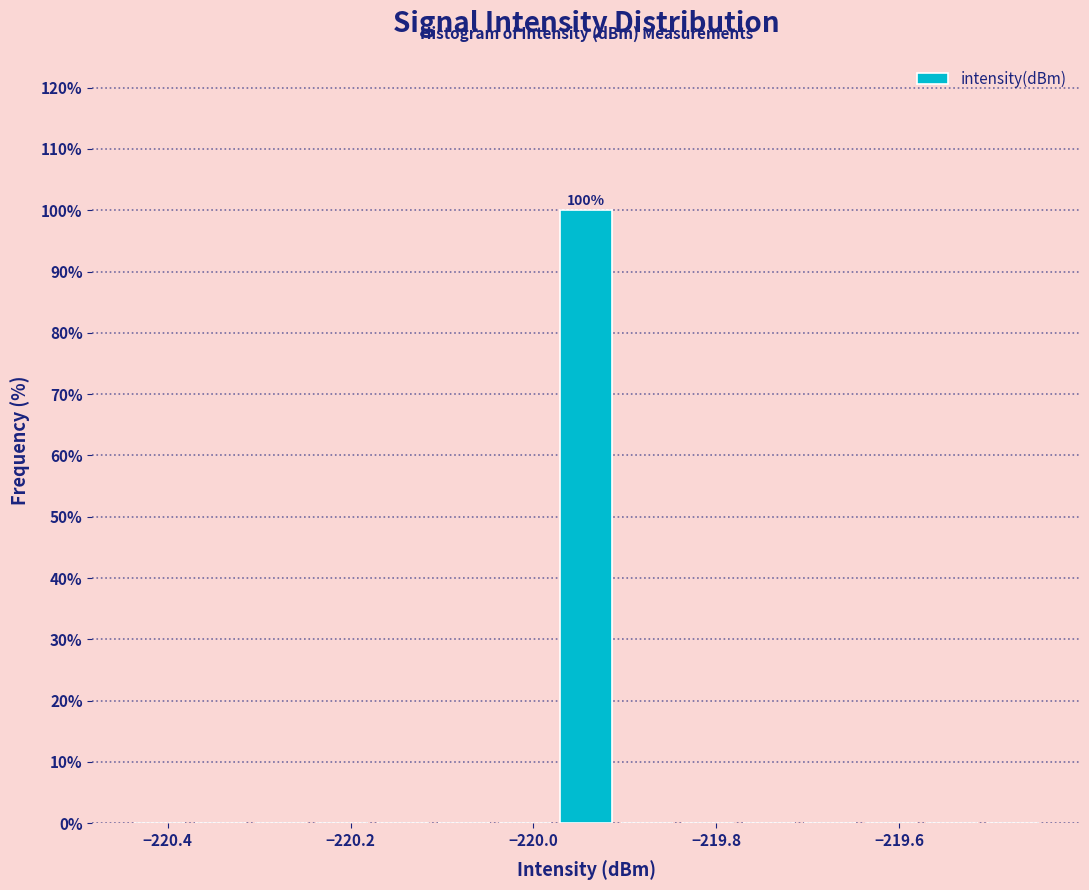

Read against the x-axis, roughly where is the centre of the tallest bar?

-219.94